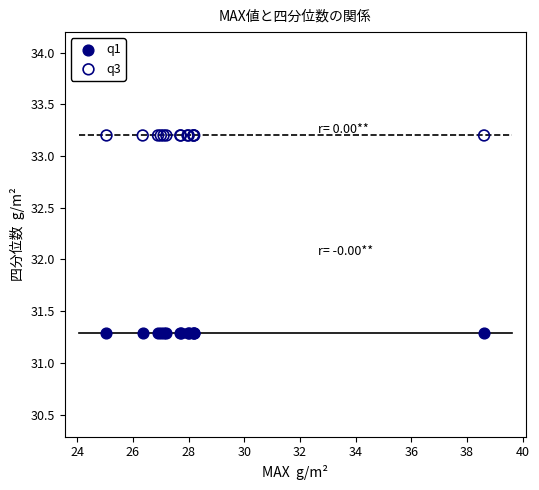

What are all the series names shown in the legend?

q1, q3